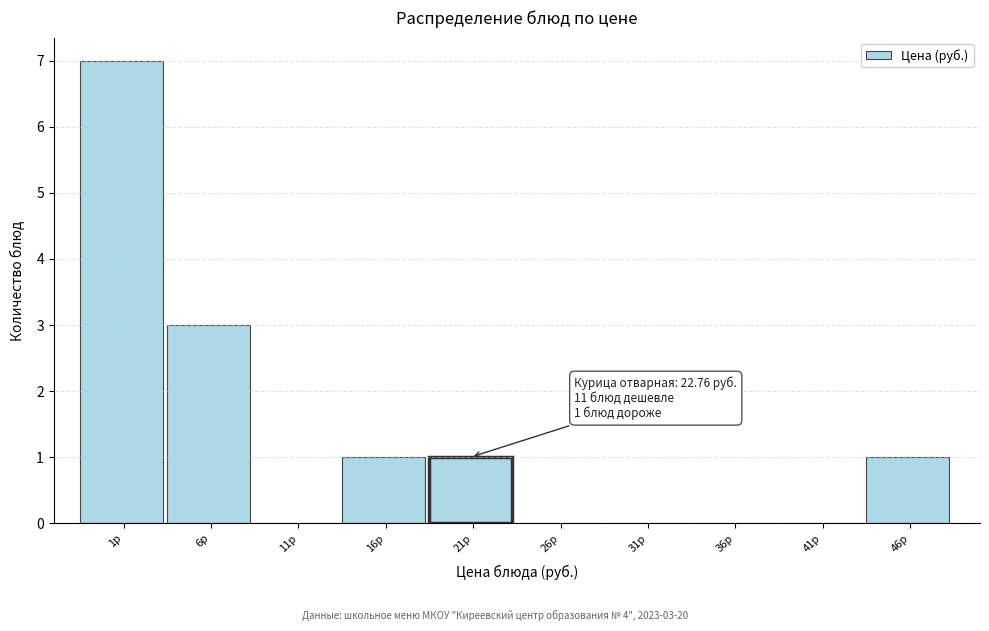

Reading left to right, list all the values displayed in this chart.

1р=7	6р=3	11р=0	16р=1	21р=1	26р=0	31р=0	36р=0	41р=0	46р=1